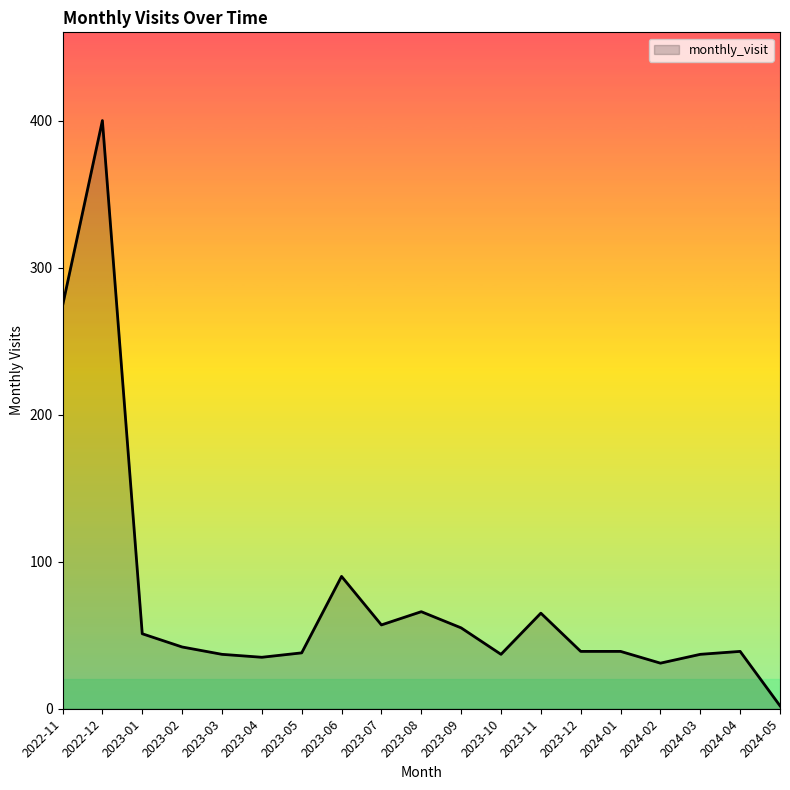

What is the sum of the values at 2023-12 and 2023-07?

96